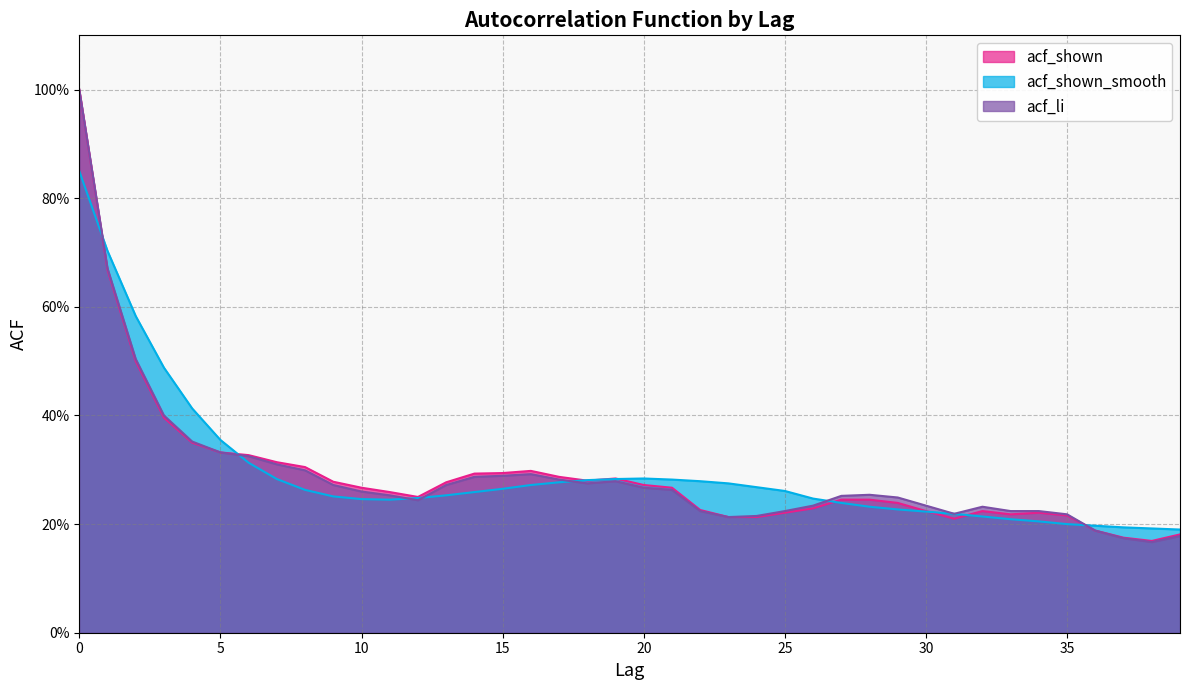

At how many categories does at least one series exceed 0?

40